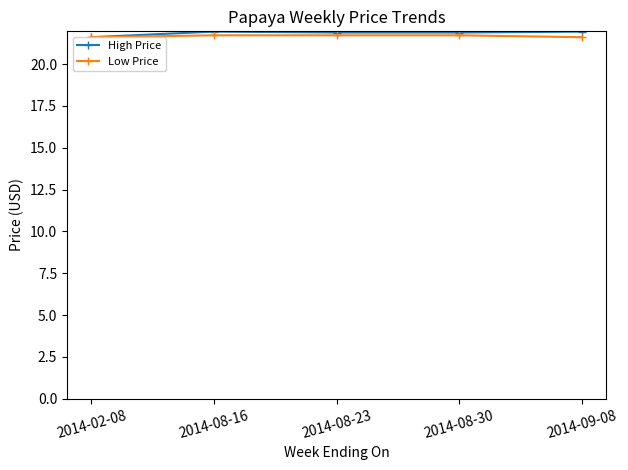

Between 2014-08-30 and 2014-09-08, which is larger?

2014-09-08